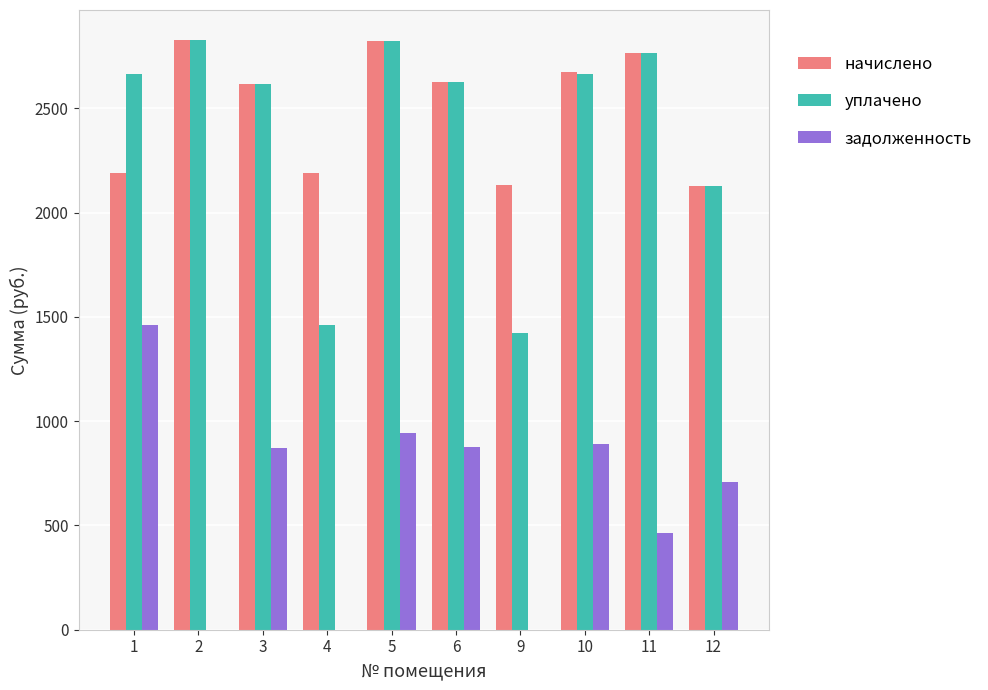

The value of задолженность at 5 is 476.9. True or false?

False